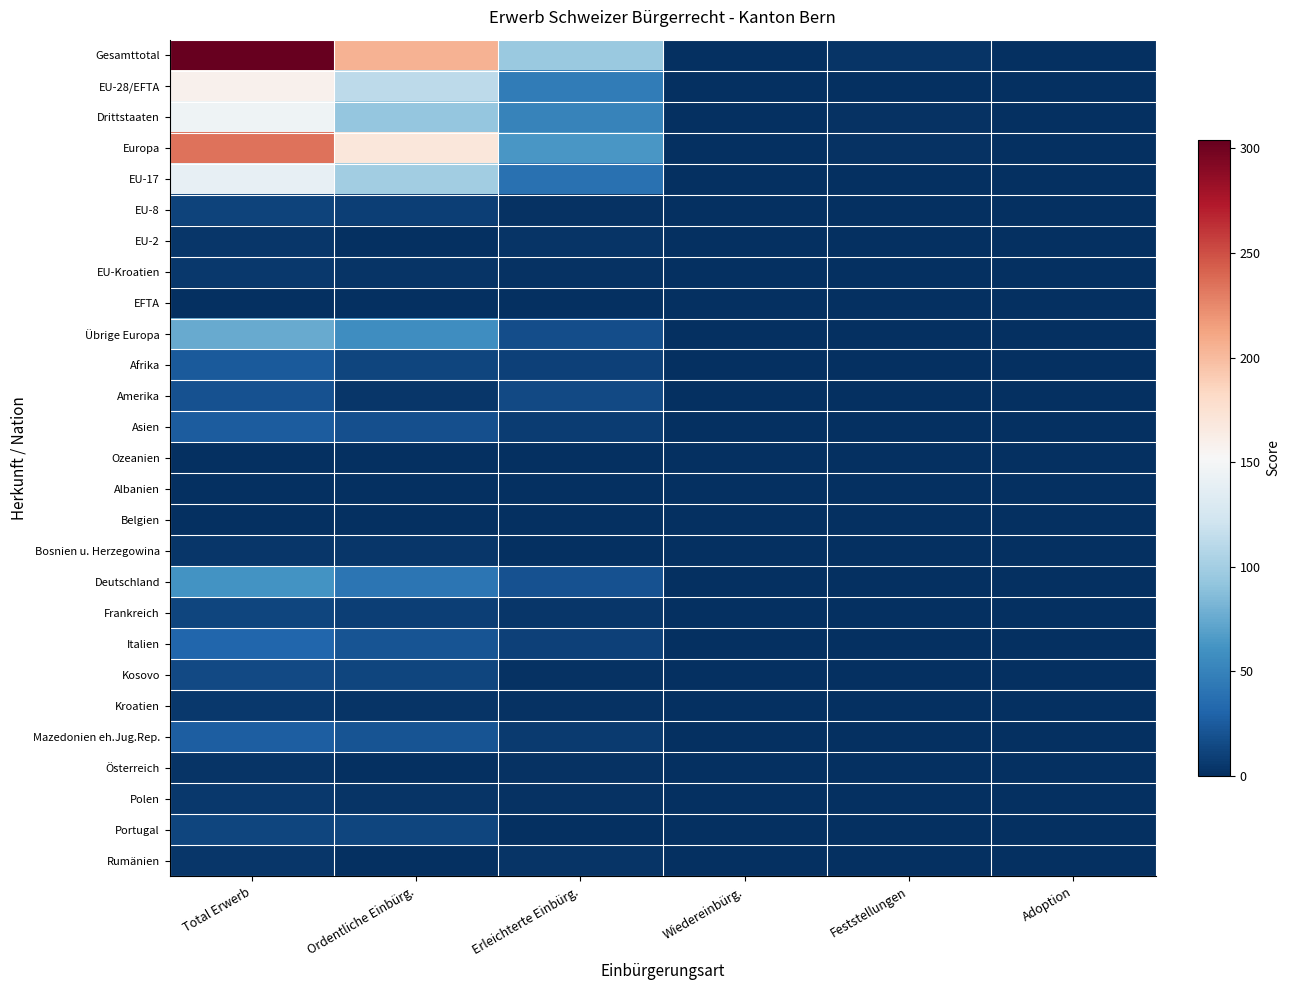

Reading left to right, what are all the values shown in this chart?

Gesamttotal: Total Erwerb=304	Ordentliche Einbürg.=205	Erleichterte Einbürg.=96	Wiedereinbürg.=0	Feststellungen=3	Adoption=0
EU-28/EFTA: Total Erwerb=159	Ordentliche Einbürg.=112	Erleichterte Einbürg.=46	Wiedereinbürg.=0	Feststellungen=1	Adoption=0
Drittstaaten: Total Erwerb=145	Ordentliche Einbürg.=93	Erleichterte Einbürg.=50	Wiedereinbürg.=0	Feststellungen=2	Adoption=0
Europa: Total Erwerb=234	Ordentliche Einbürg.=169	Erleichterte Einbürg.=63	Wiedereinbürg.=0	Feststellungen=2	Adoption=0
EU-17: Total Erwerb=139	Ordentliche Einbürg.=99	Erleichterte Einbürg.=39	Wiedereinbürg.=0	Feststellungen=1	Adoption=0
EU-8: Total Erwerb=11	Ordentliche Einbürg.=9	Erleichterte Einbürg.=2	Wiedereinbürg.=0	Feststellungen=0	Adoption=0
EU-2: Total Erwerb=4	Ordentliche Einbürg.=1	Erleichterte Einbürg.=3	Wiedereinbürg.=0	Feststellungen=0	Adoption=0
EU-Kroatien: Total Erwerb=5	Ordentliche Einbürg.=3	Erleichterte Einbürg.=2	Wiedereinbürg.=0	Feststellungen=0	Adoption=0
EFTA: Total Erwerb=0	Ordentliche Einbürg.=0	Erleichterte Einbürg.=0	Wiedereinbürg.=0	Feststellungen=0	Adoption=0
Übrige Europa: Total Erwerb=75	Ordentliche Einbürg.=57	Erleichterte Einbürg.=17	Wiedereinbürg.=0	Feststellungen=1	Adoption=0
Afrika: Total Erwerb=24	Ordentliche Einbürg.=13	Erleichterte Einbürg.=10	Wiedereinbürg.=0	Feststellungen=1	Adoption=0
Amerika: Total Erwerb=19	Ordentliche Einbürg.=4	Erleichterte Einbürg.=15	Wiedereinbürg.=0	Feststellungen=0	Adoption=0
Asien: Total Erwerb=26	Ordentliche Einbürg.=18	Erleichterte Einbürg.=8	Wiedereinbürg.=0	Feststellungen=0	Adoption=0
Ozeanien: Total Erwerb=0	Ordentliche Einbürg.=0	Erleichterte Einbürg.=0	Wiedereinbürg.=0	Feststellungen=0	Adoption=0
Albanien: Total Erwerb=1	Ordentliche Einbürg.=1	Erleichterte Einbürg.=0	Wiedereinbürg.=0	Feststellungen=0	Adoption=0
Belgien: Total Erwerb=1	Ordentliche Einbürg.=1	Erleichterte Einbürg.=0	Wiedereinbürg.=0	Feststellungen=0	Adoption=0
Bosnien u. Herzegowina: Total Erwerb=4	Ordentliche Einbürg.=4	Erleichterte Einbürg.=0	Wiedereinbürg.=0	Feststellungen=0	Adoption=0
Deutschland: Total Erwerb=61	Ordentliche Einbürg.=41	Erleichterte Einbürg.=20	Wiedereinbürg.=0	Feststellungen=0	Adoption=0
Frankreich: Total Erwerb=13	Ordentliche Einbürg.=9	Erleichterte Einbürg.=4	Wiedereinbürg.=0	Feststellungen=0	Adoption=0
Italien: Total Erwerb=31	Ordentliche Einbürg.=21	Erleichterte Einbürg.=10	Wiedereinbürg.=0	Feststellungen=0	Adoption=0
Kosovo: Total Erwerb=15	Ordentliche Einbürg.=13	Erleichterte Einbürg.=2	Wiedereinbürg.=0	Feststellungen=0	Adoption=0
Kroatien: Total Erwerb=5	Ordentliche Einbürg.=3	Erleichterte Einbürg.=2	Wiedereinbürg.=0	Feststellungen=0	Adoption=0
Mazedonien eh.Jug.Rep.: Total Erwerb=27	Ordentliche Einbürg.=21	Erleichterte Einbürg.=6	Wiedereinbürg.=0	Feststellungen=0	Adoption=0
Österreich: Total Erwerb=3	Ordentliche Einbürg.=1	Erleichterte Einbürg.=2	Wiedereinbürg.=0	Feststellungen=0	Adoption=0
Polen: Total Erwerb=5	Ordentliche Einbürg.=3	Erleichterte Einbürg.=2	Wiedereinbürg.=0	Feststellungen=0	Adoption=0
Portugal: Total Erwerb=13	Ordentliche Einbürg.=12	Erleichterte Einbürg.=1	Wiedereinbürg.=0	Feststellungen=0	Adoption=0
Rumänien: Total Erwerb=4	Ordentliche Einbürg.=1	Erleichterte Einbürg.=3	Wiedereinbürg.=0	Feststellungen=0	Adoption=0